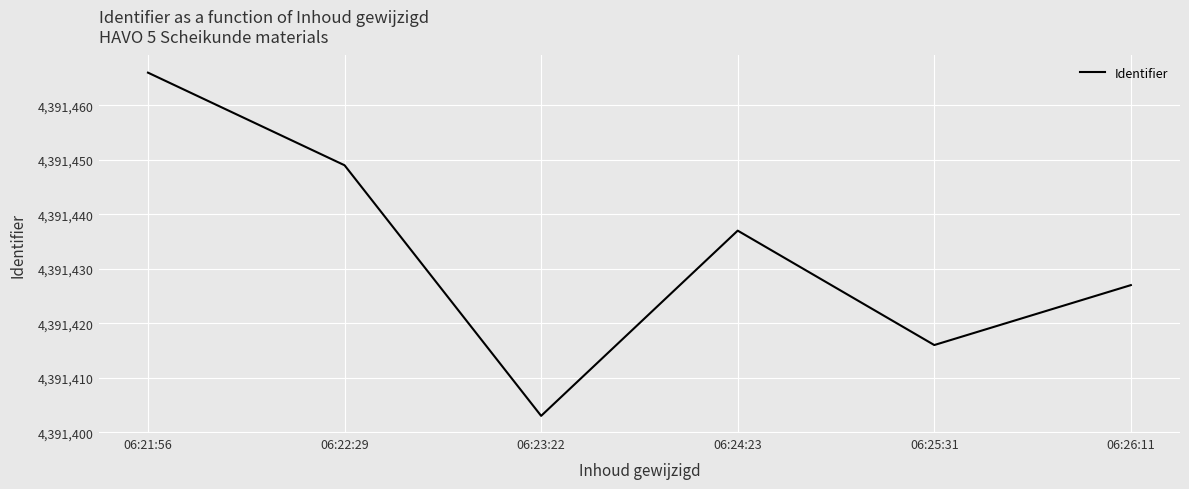

Rank the categories by value from lowest to highest.

06:23:22, 06:25:31, 06:26:11, 06:24:23, 06:22:29, 06:21:56